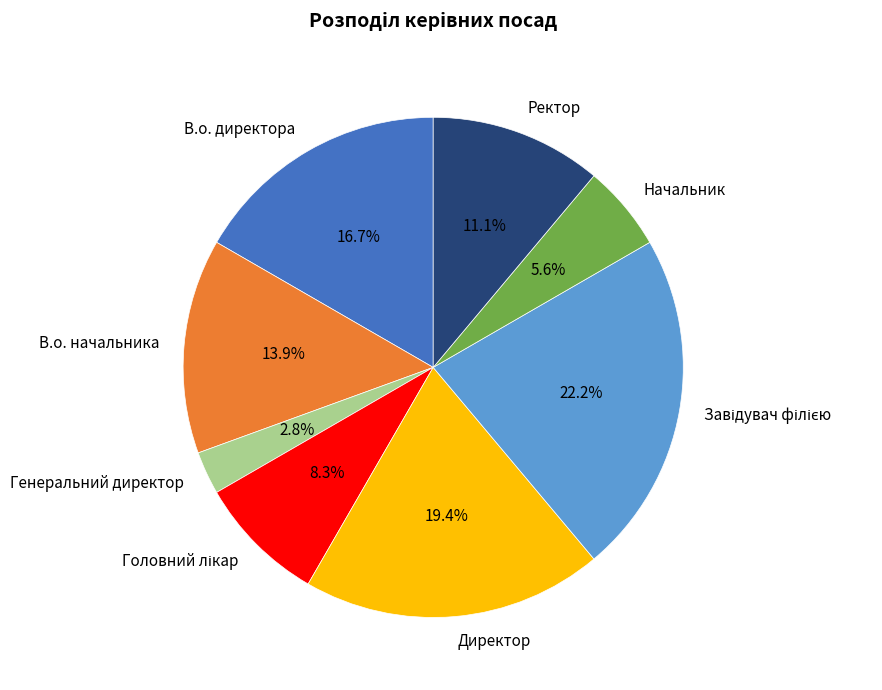

Does Ректор represent more than half of the total?

No